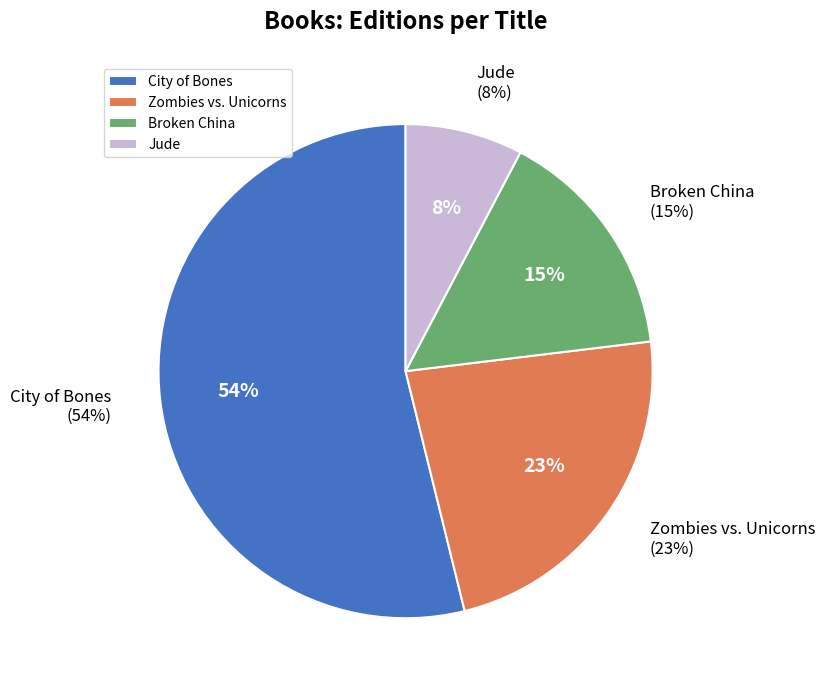

Which slice is the smallest?

Jude